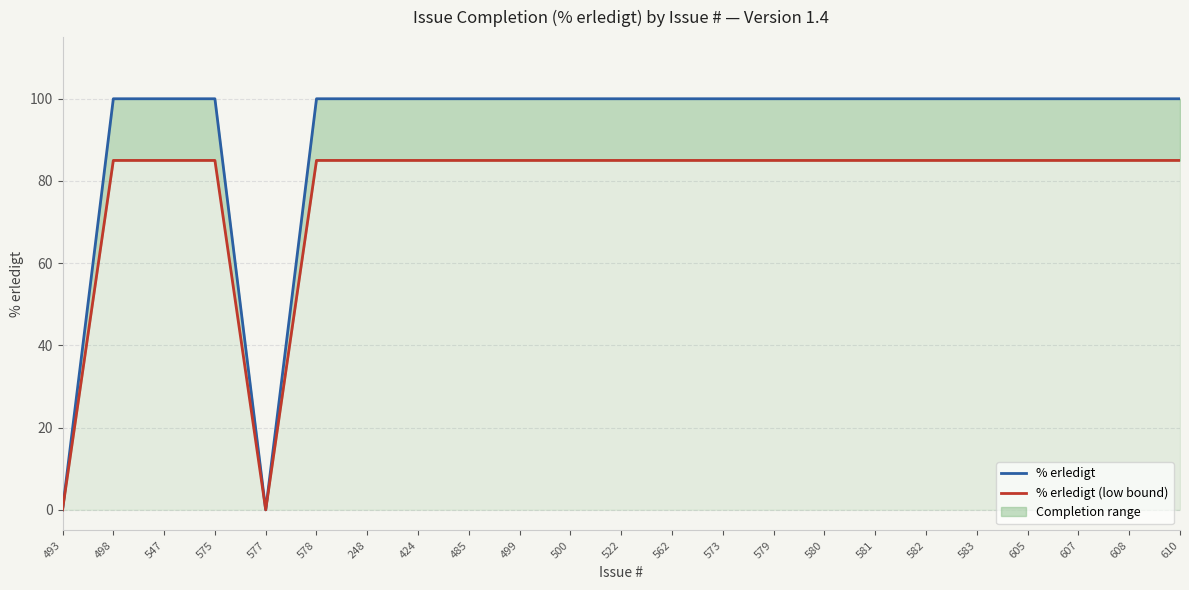

At 605, list the series in order from smallest to largest.

% erledigt (low bound), % erledigt